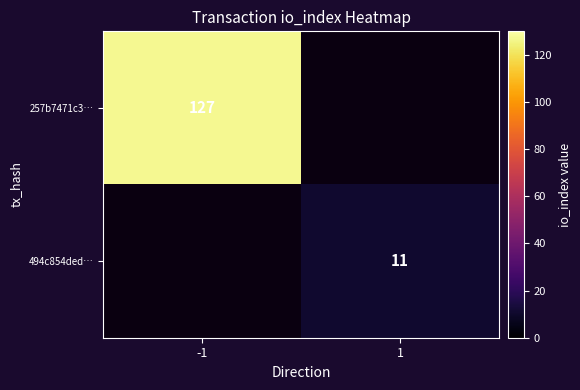

True or false: 494c854ded… has a value of 16.8 at 1.

False